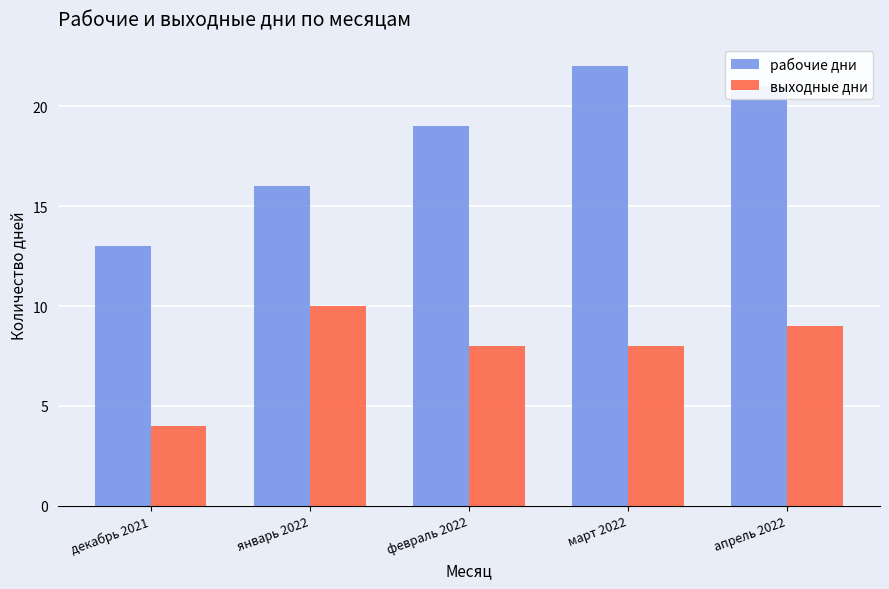

What is the sum of all выходные дни values?

39